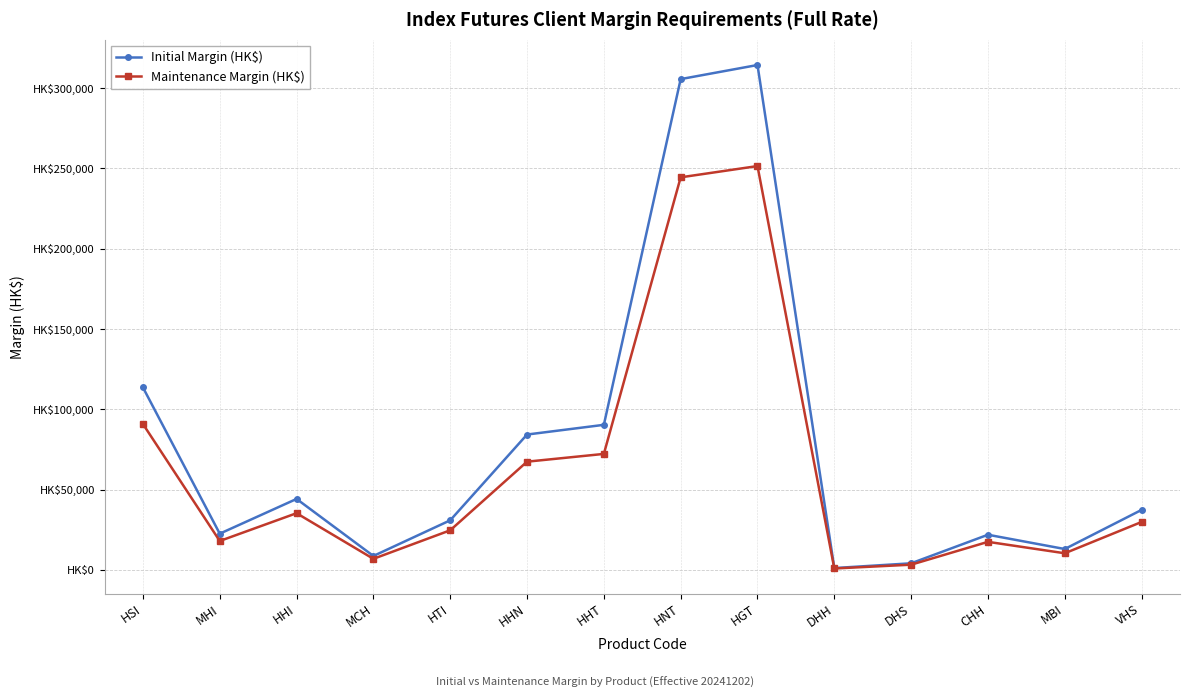

What are all the series names shown in the legend?

Initial Margin (HK$), Maintenance Margin (HK$)